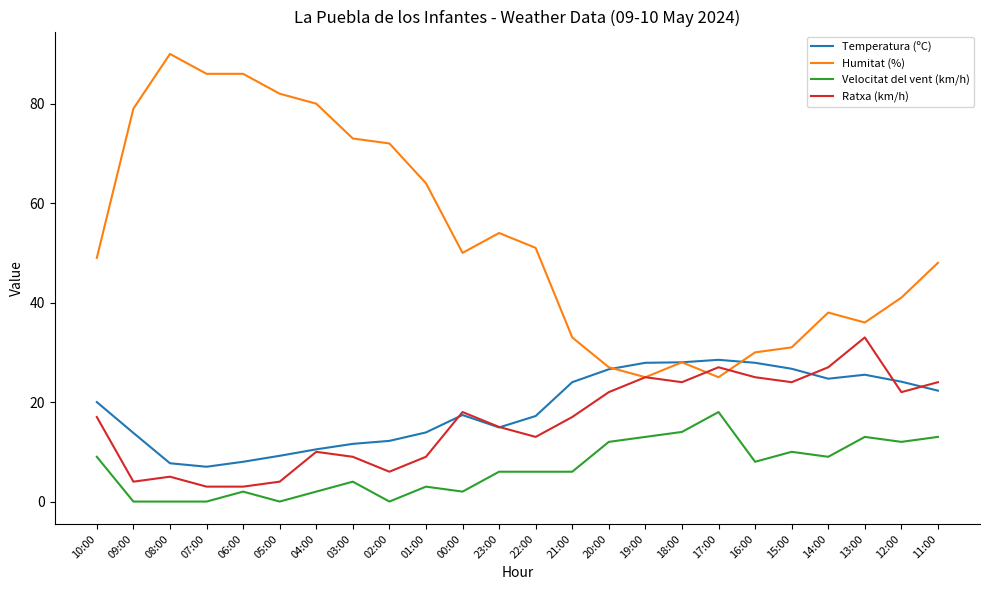

True or false: Temperatura (ºC) and Humitat (%) cross at least once.

True